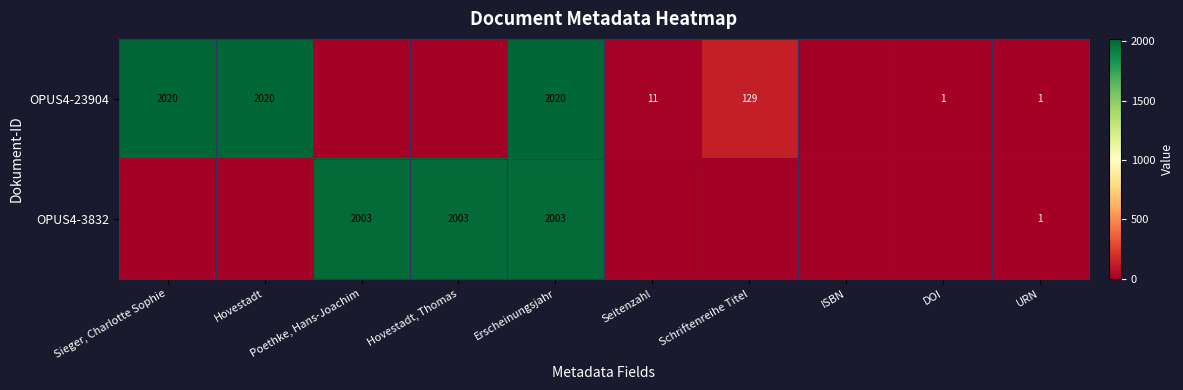

What is the sum of the OPUS4-23904 values at Erscheinungsjahr and Schriftenreihe Titel?

2149